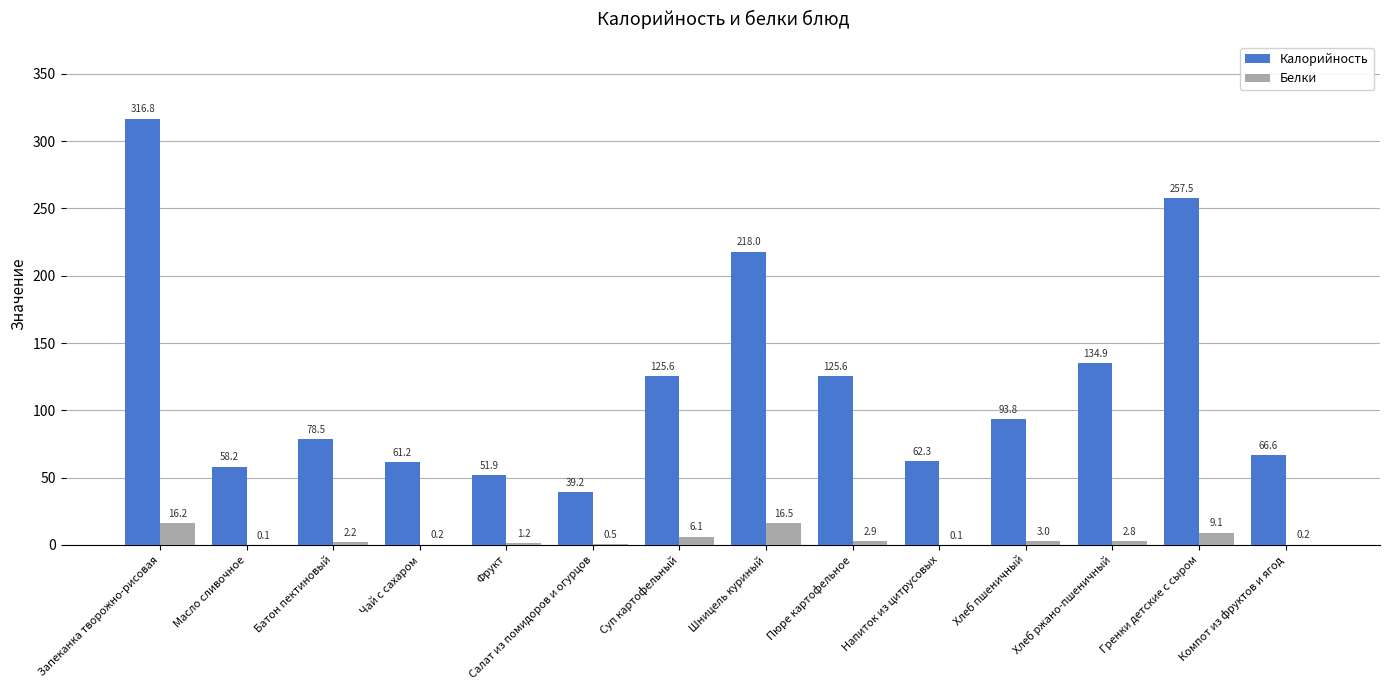

What is the total value across all series at Масло сливочное?

58.3